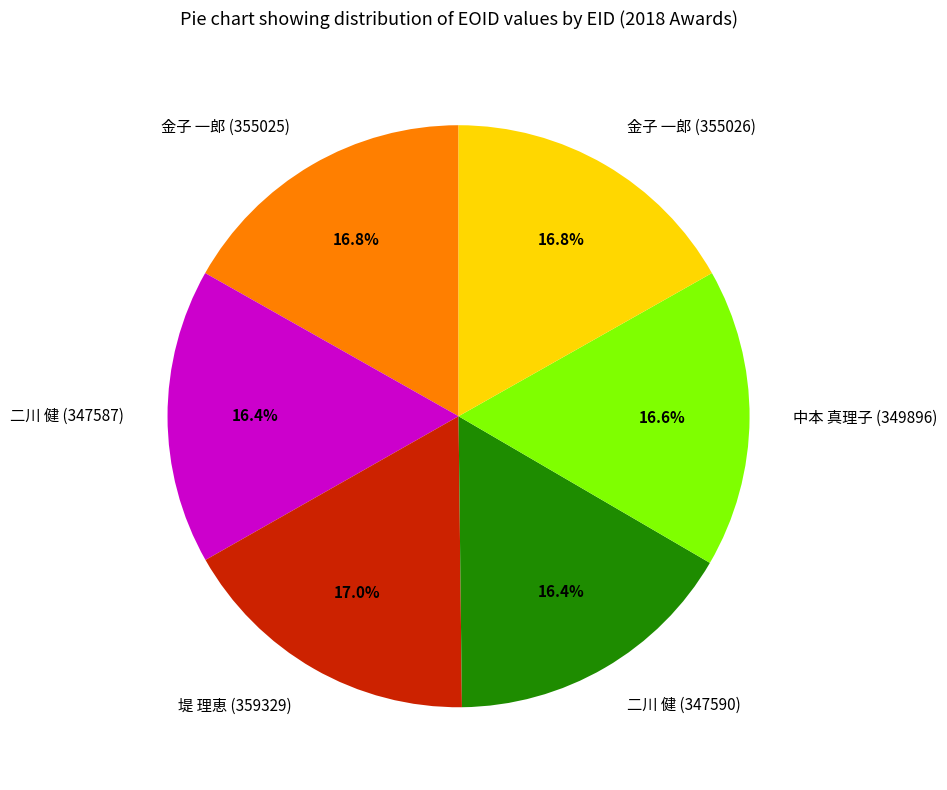

What is the ratio of the value at 二川 健 (347590) to the value at 金子 一郎 (355025)?

1.0